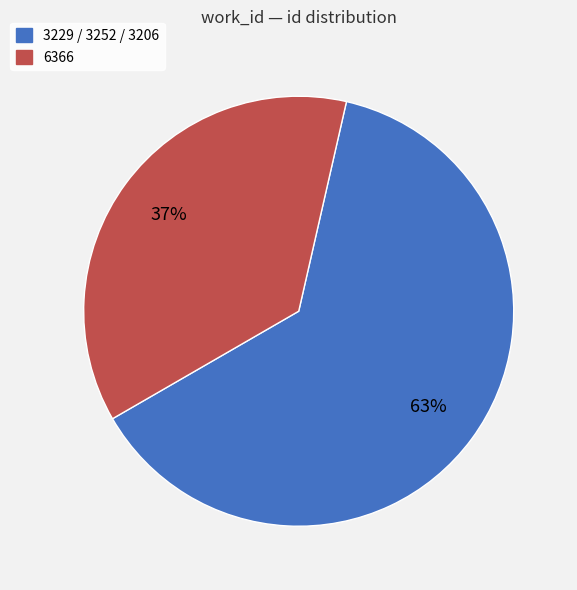

To the nearest percent, what is the difference between the largest and smallest slice percentages?

26%